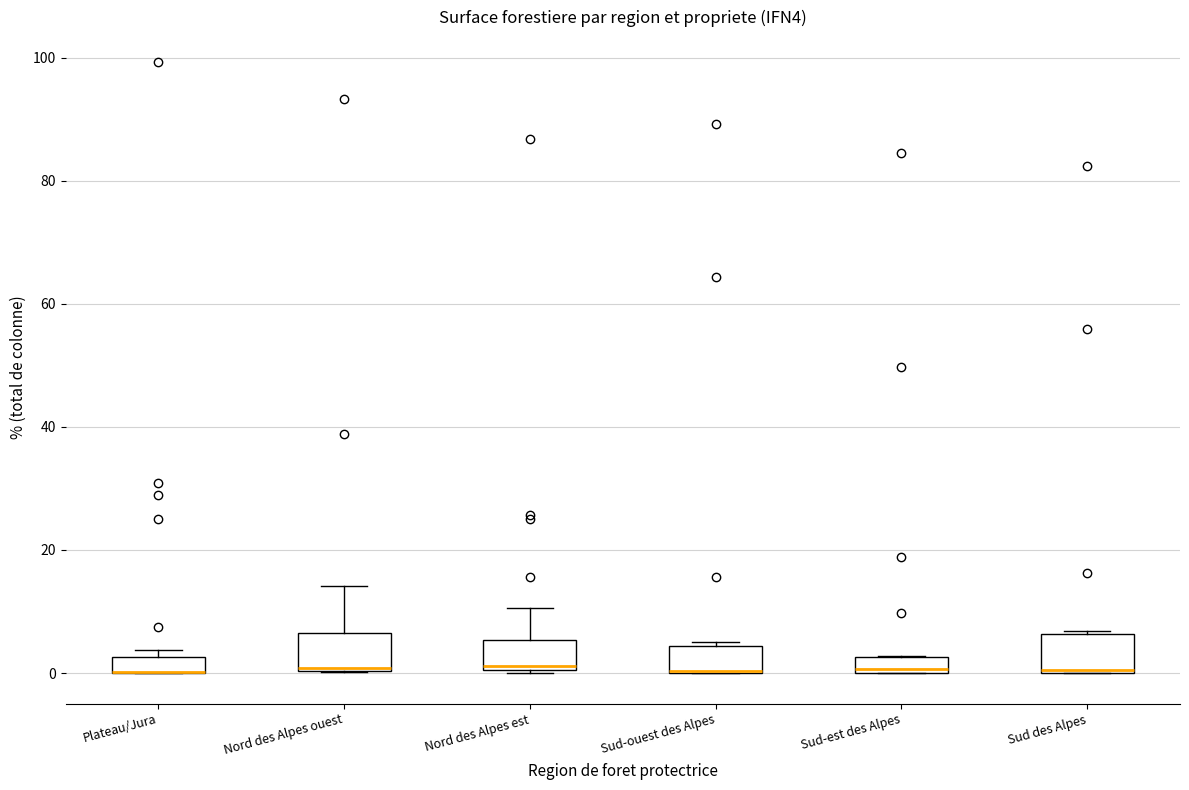

Where is the upper edge of the box for Plateau/Jura on the y-axis? The values are not printed on the chart, so give them approximately, as read against the axis.

2